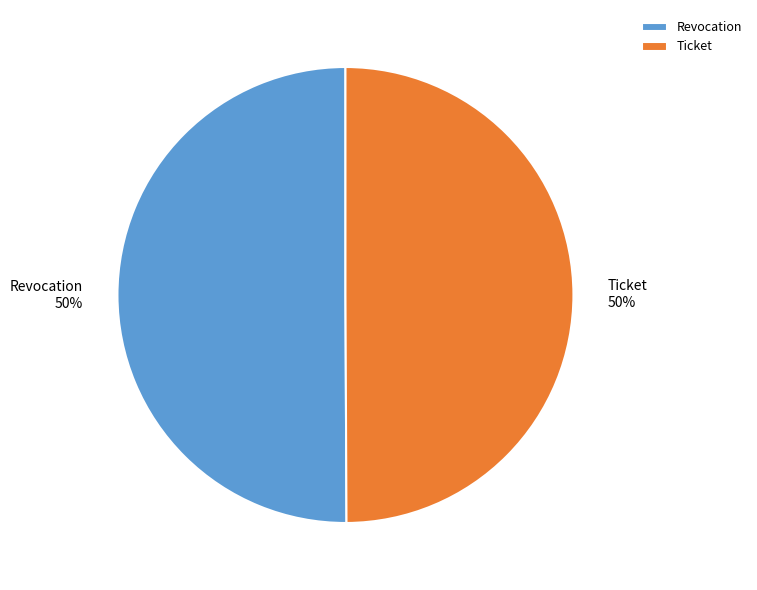

What is the ratio of the value at Revocation to the value at Ticket?

1.0